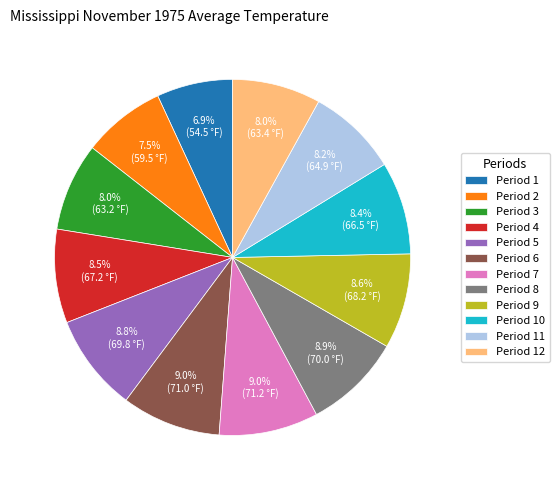

Between Period 8 and Period 1, which is larger?

Period 8